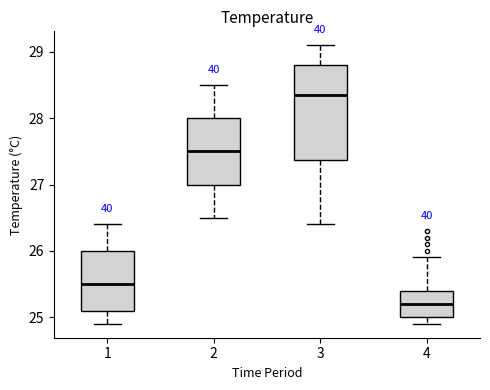

Where does the upper whisker of the box at x = 4 end on the y-axis? The values are not printed on the chart, so give them approximately, as read against the axis.

25.9